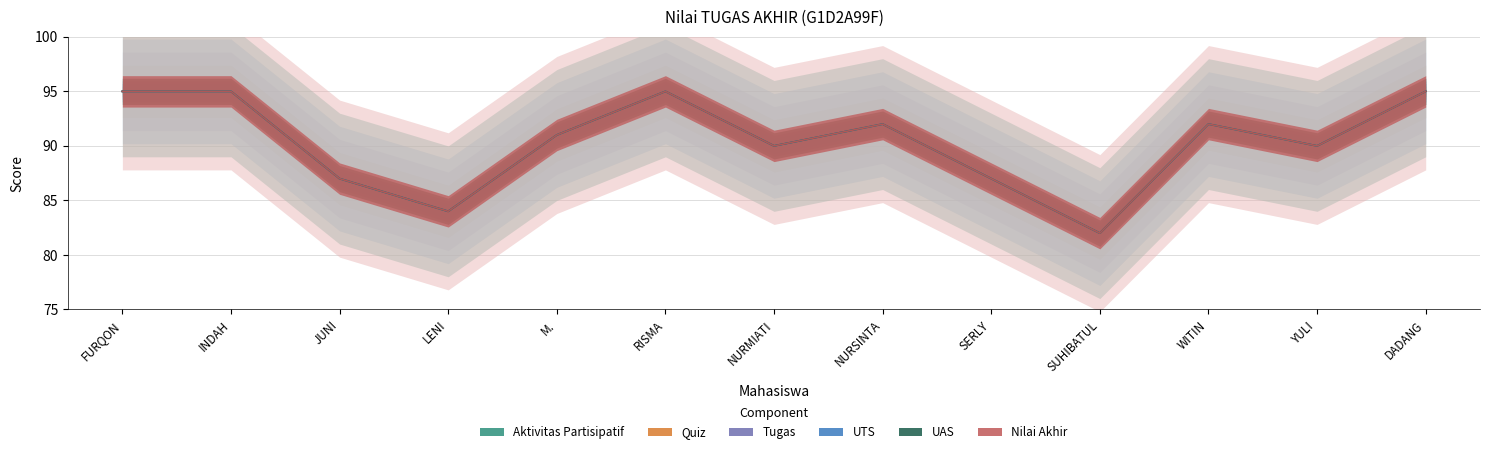

Does the chart have visible grid lines?

Yes